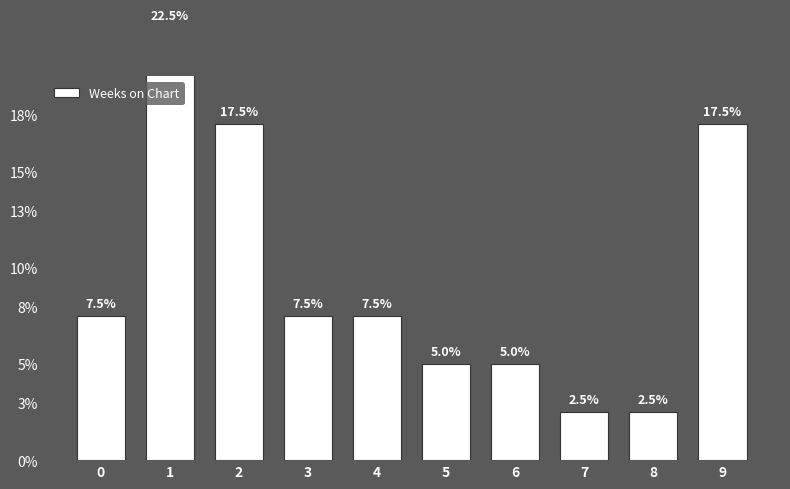

Which has a higher value, 0 or 2?

2